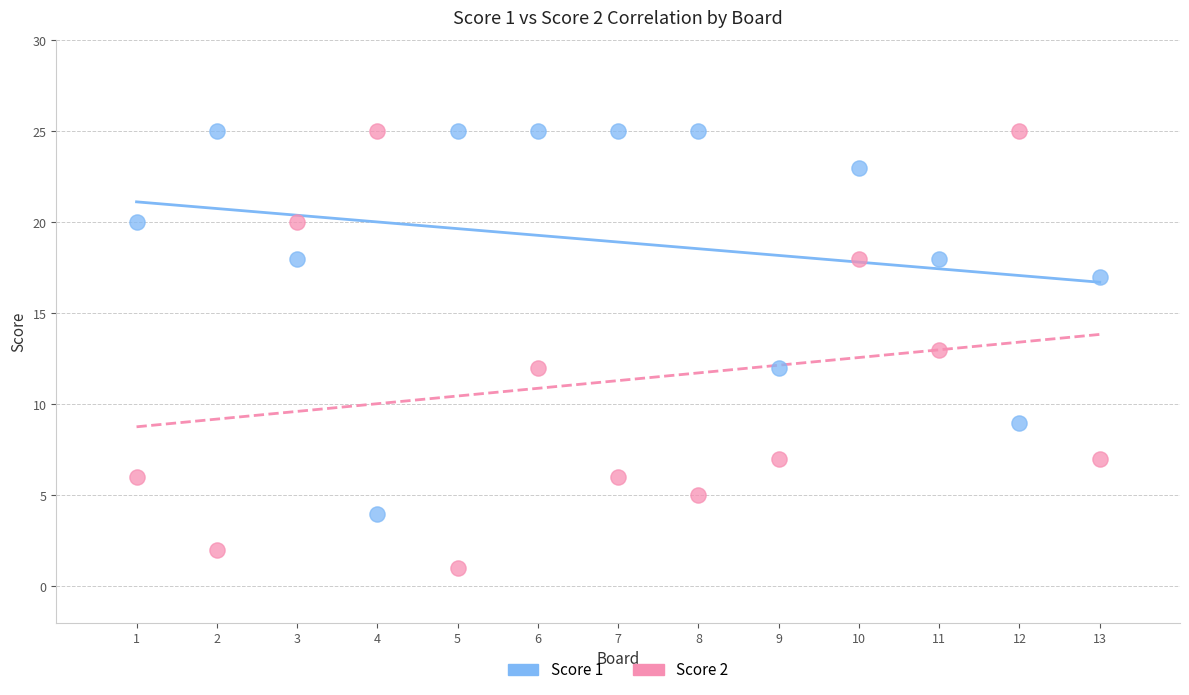

Which series has the largest Y range (max minus min)?

Score 2